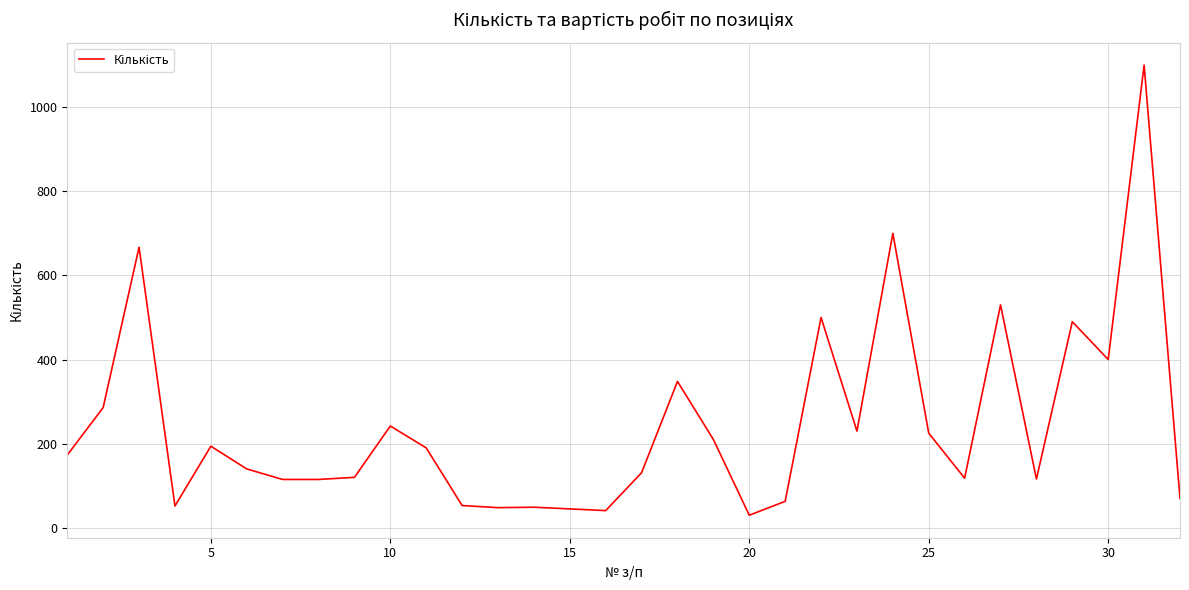

What is the difference between the maximum and minimum values?

1070